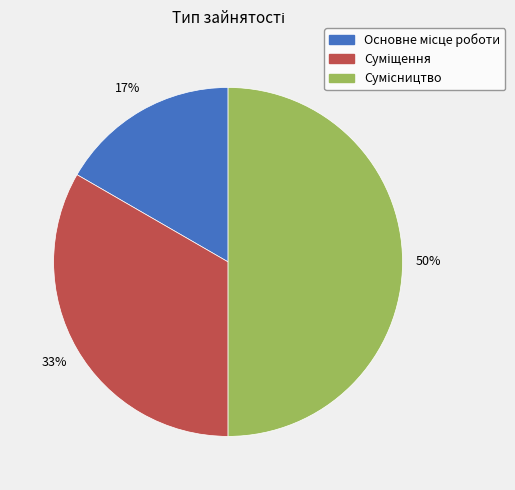

To the nearest percent, what is the difference between the largest and smallest slice percentages?

33%